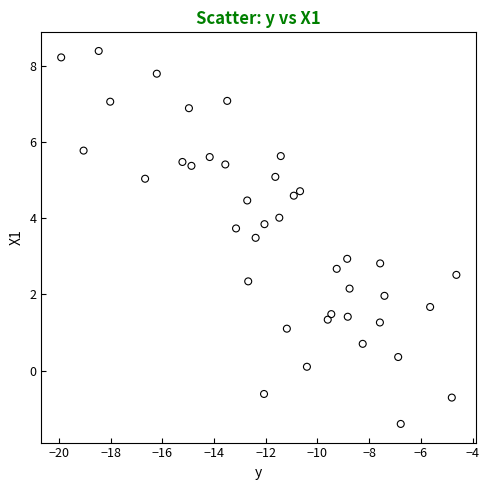

What is the range of Y values (max minus min)?

9.8